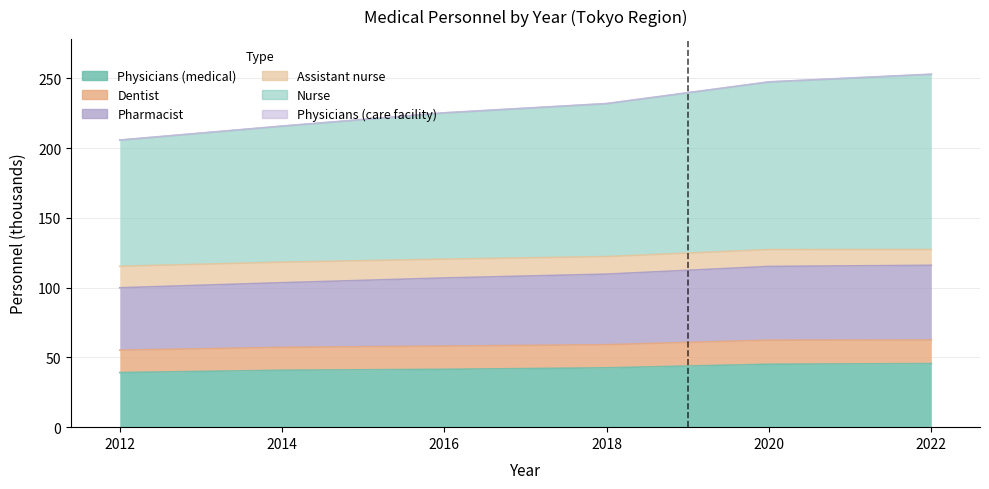

List the labels in order of Nurse value, largest first.

2022, 2020, 2018, 2016, 2014, 2012